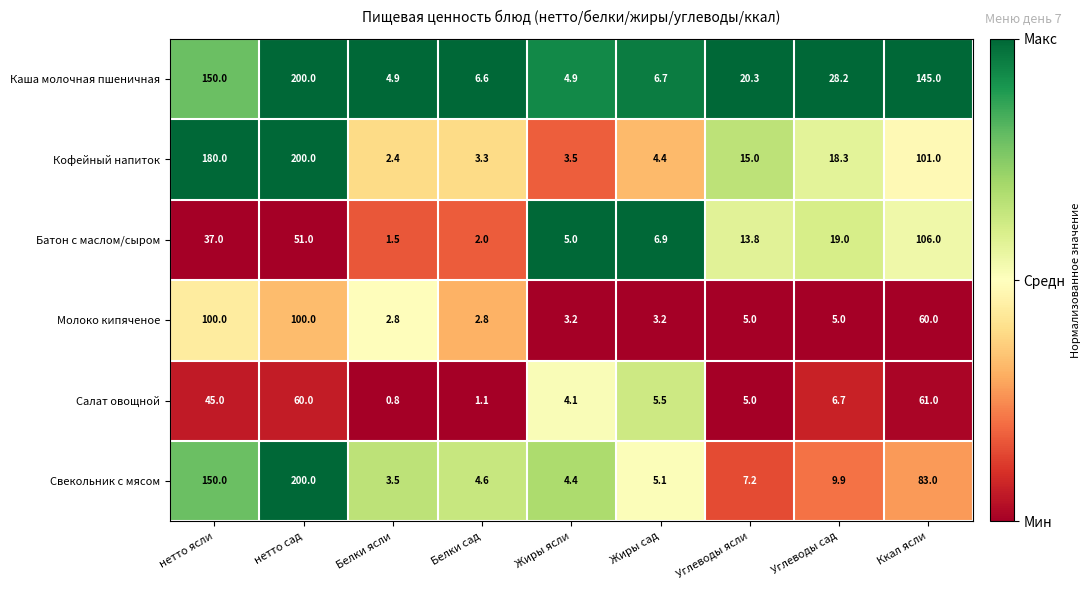

Count the number of data series in this chart.

6